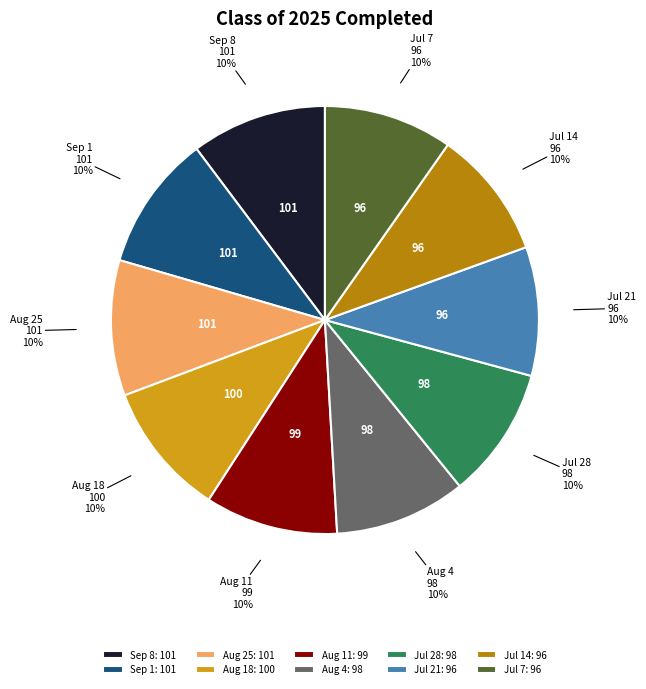

How many slices are in this pie chart?

10